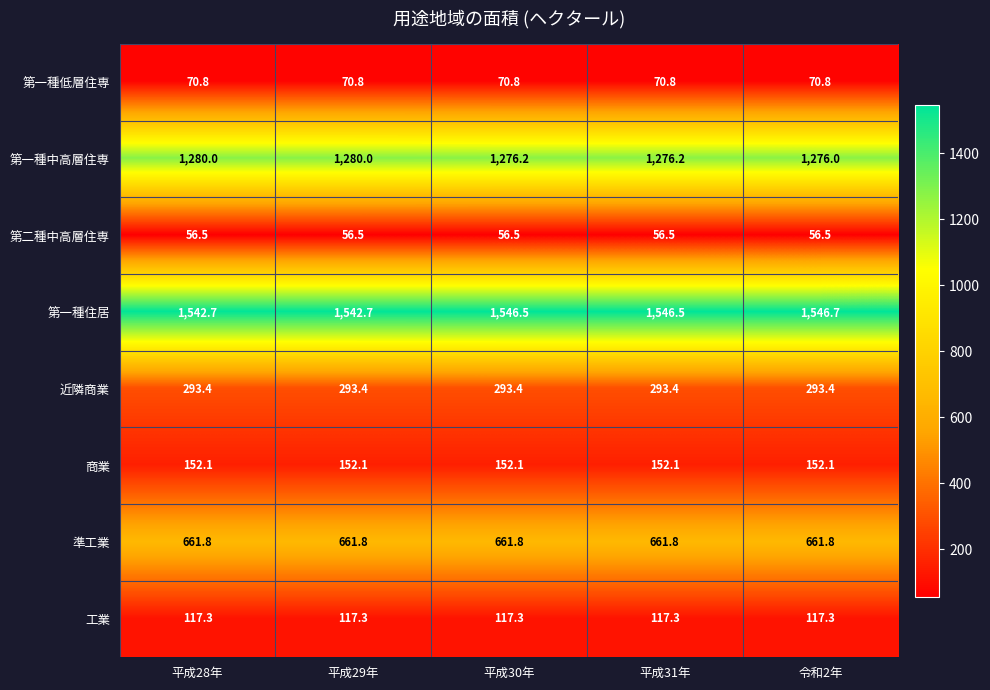

Which series has the largest total across all categories?

第一種住居